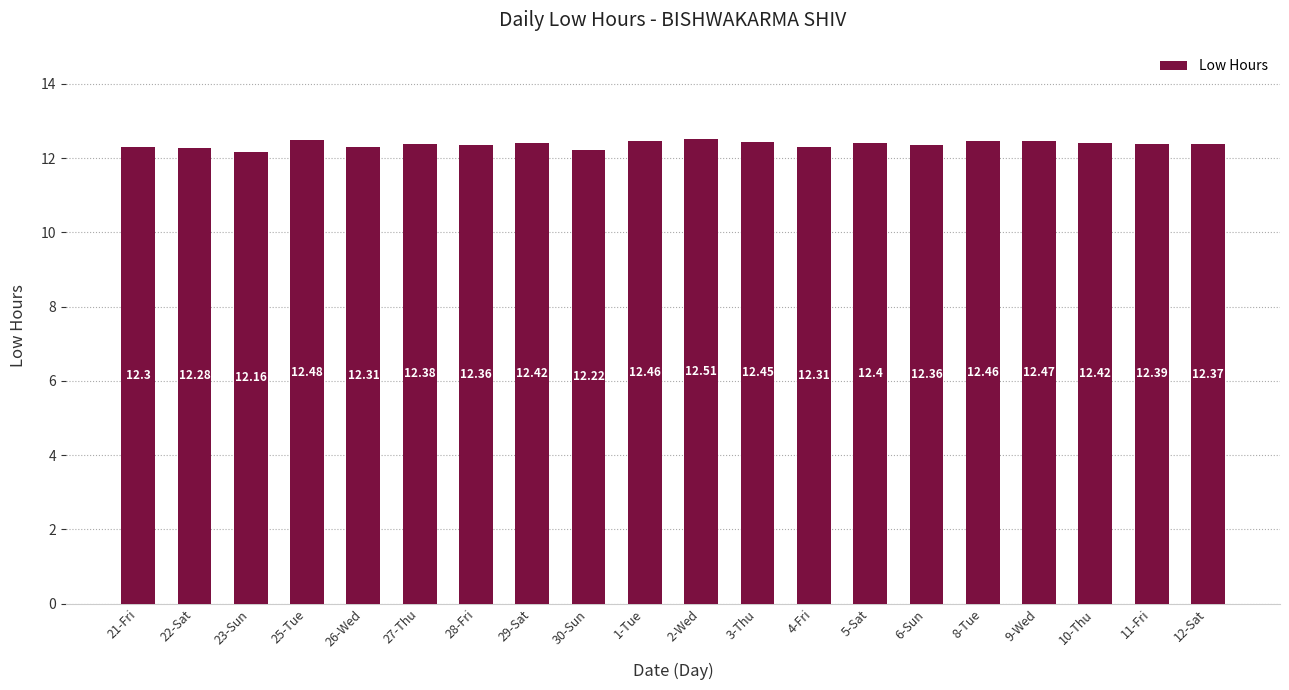

Which category has the highest value across all series?

2-Wed